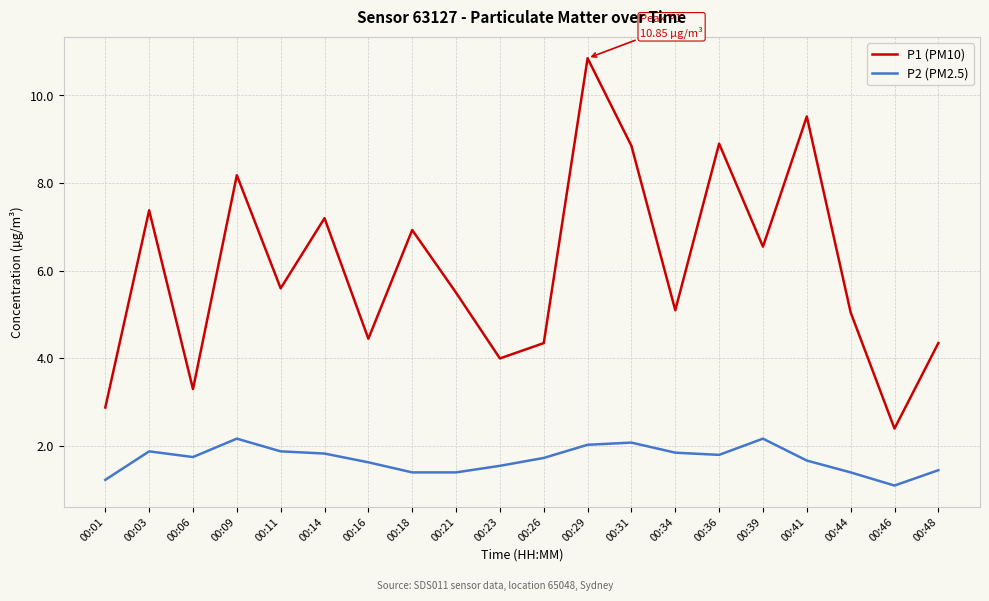

Which series has the largest range (max minus min)?

P1 (PM10)